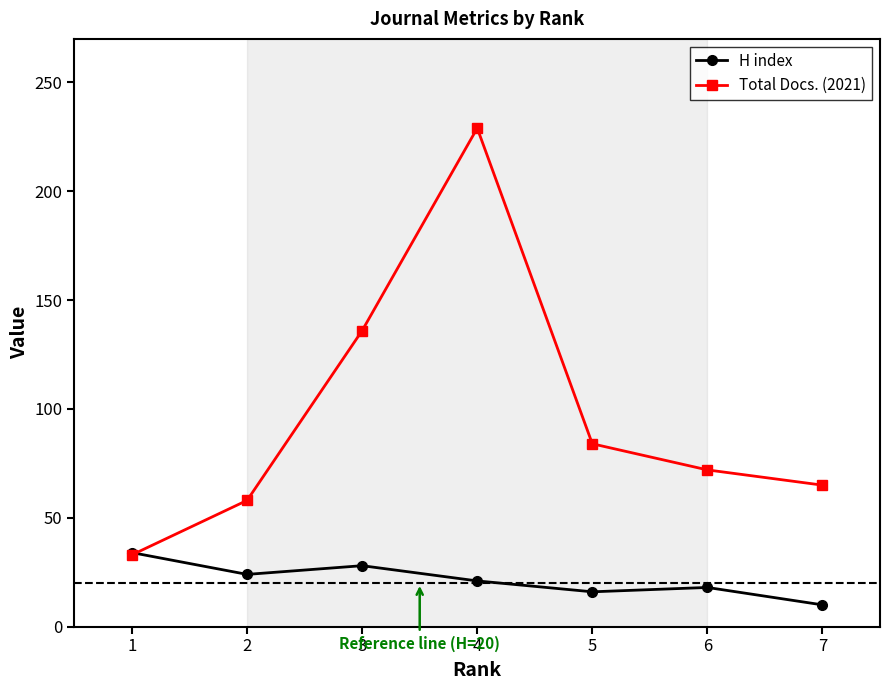

How many data points in Total Docs. (2021) are less than 72?

3